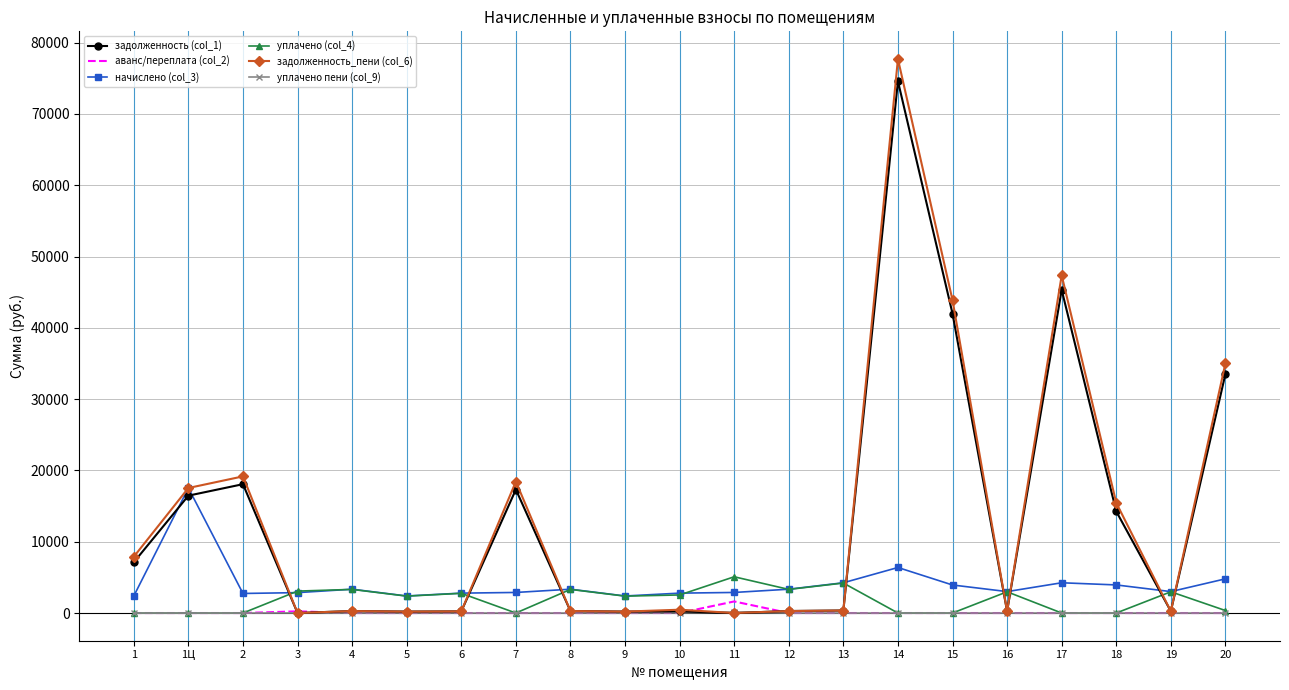

The value of аванс/переплата (col_2) at 8 is 0.0. True or false?

True